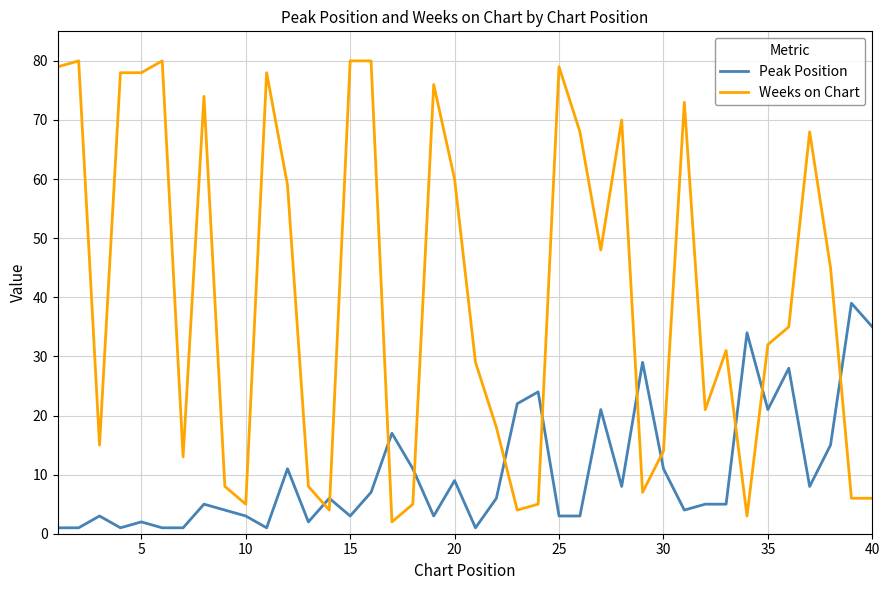

What are all the series names shown in the legend?

Peak Position, Weeks on Chart